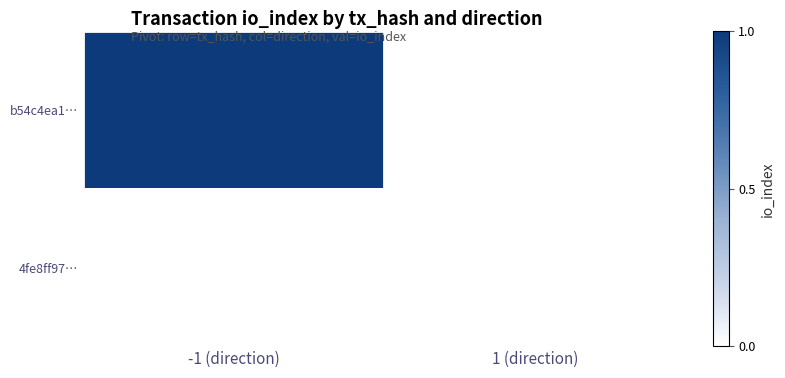

List the series in order of their peak value, highest first.

b54c4ea1…, 4fe8ff97…